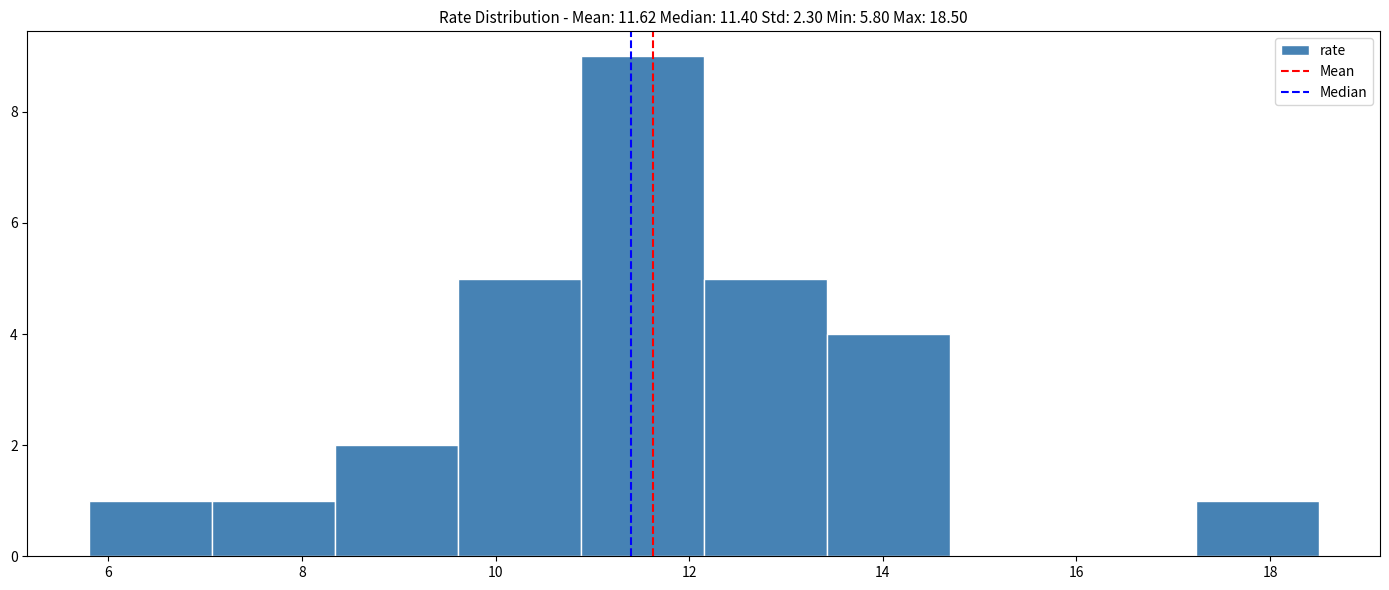

Over which range of the x-axis is the bar tallest?

10.8 to 12.2